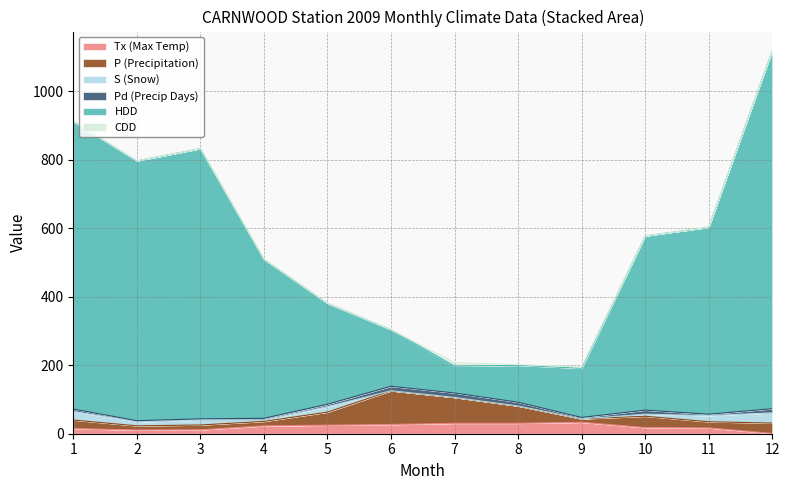

At which category is the sum across all series the highest?

12